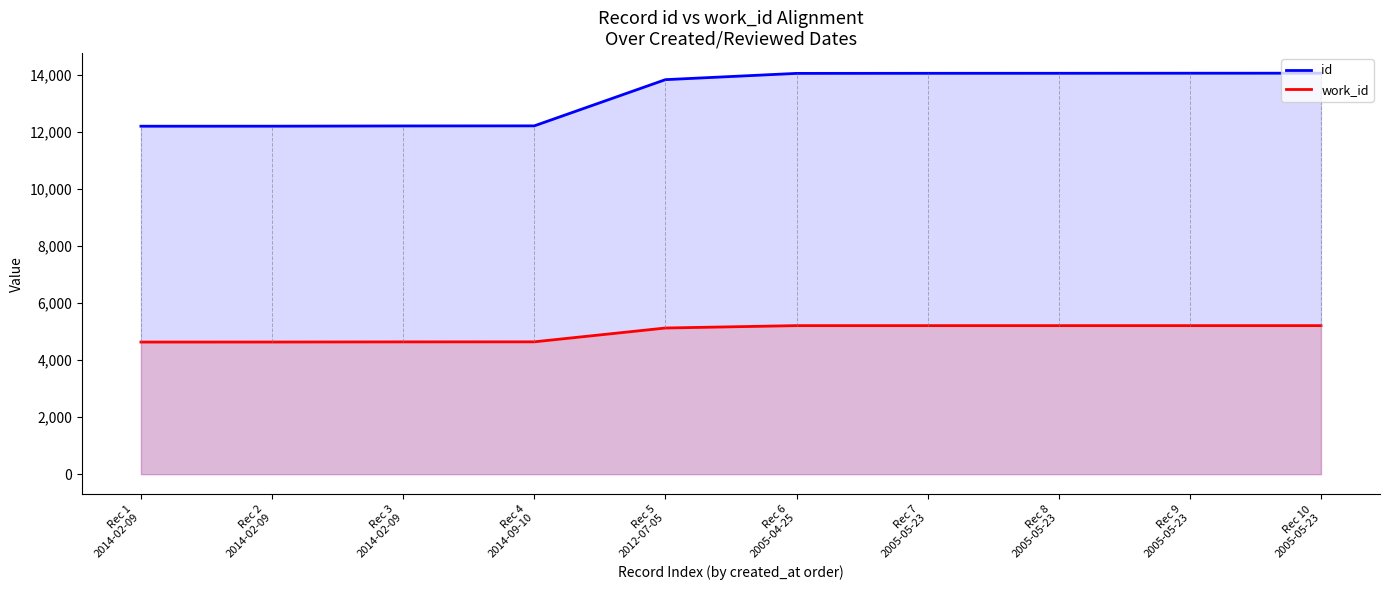

At which label does work_id reach its peak?

Rec 6
2005-04-25